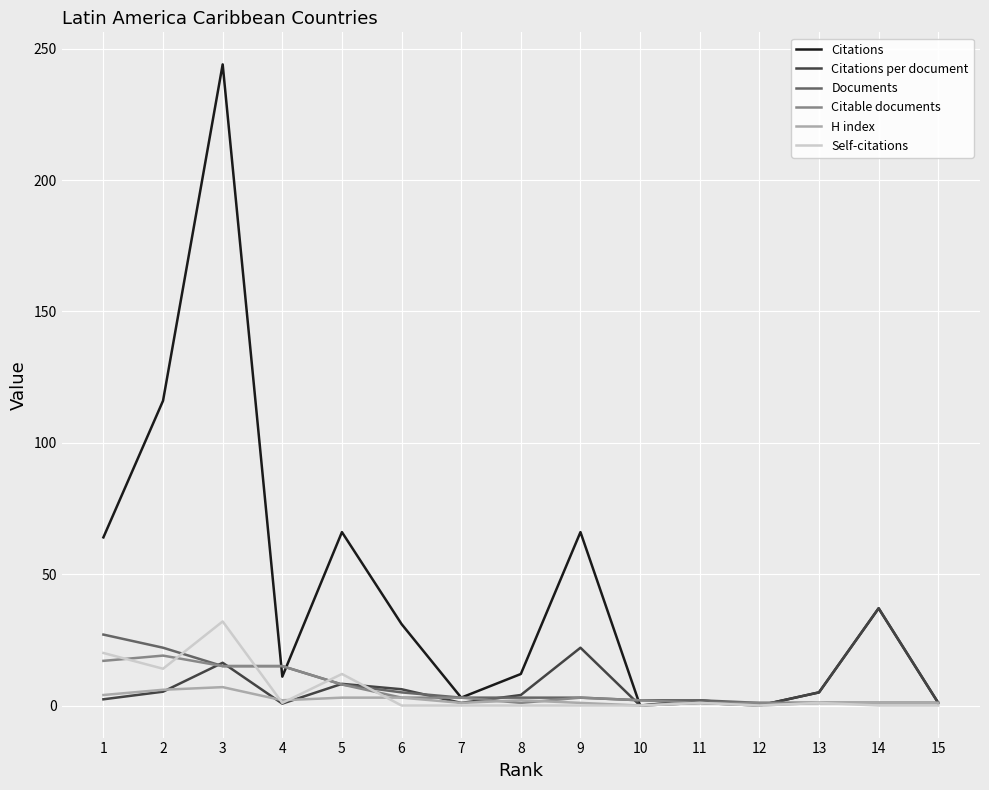

What are all the series names shown in the legend?

Citations, Citations per document, Documents, Citable documents, H index, Self-citations